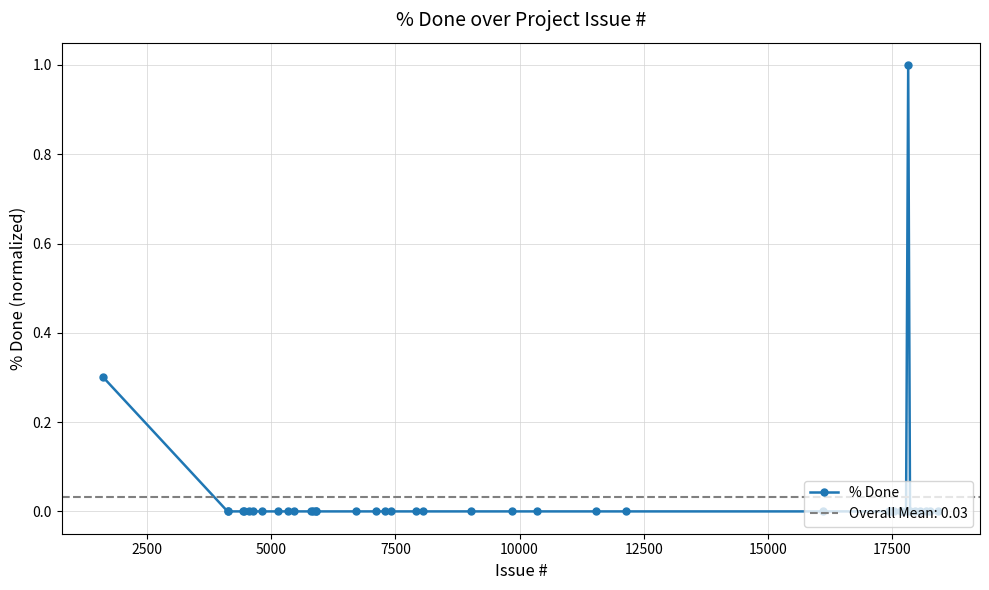

Reading right to left, list all the values displayed in this chart.

0.0	0.0	0.0	0.0	0.0	0.0	1.0	0.0	0.0	0.0	0.0	0.0	0.0	0.0	0.0	0.0	0.0	0.0	0.0	0.0	0.0	0.0	0.0	0.0	0.0	0.0	0.0	0.0	0.0	0.0	0.0	0.0	0.0	0.0	0.0	0.0	0.0	0.0	0.0	0.3